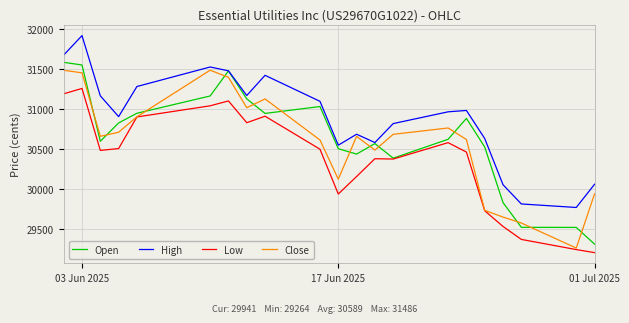

What is the maximum value shown in the chart?

31918